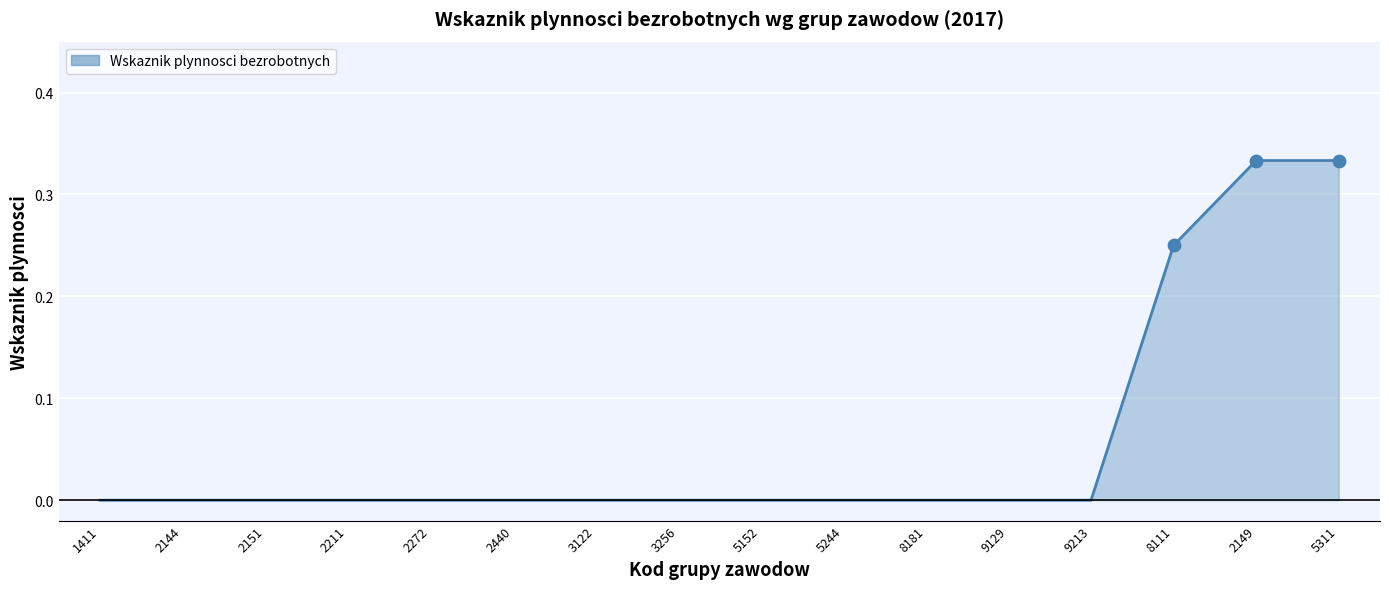

What is the change in value from 2272 to 5311?

+0.3